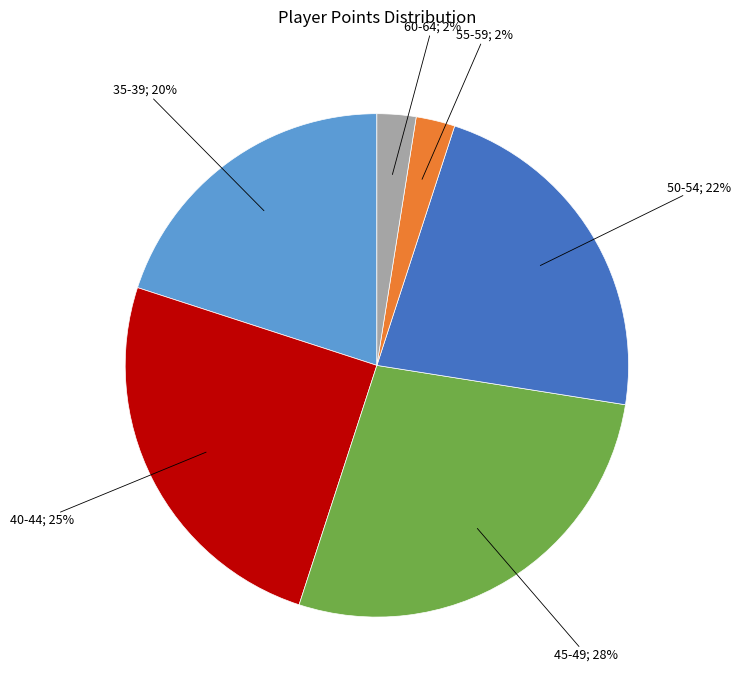

To the nearest percent, what is the average slice percentage?

17%